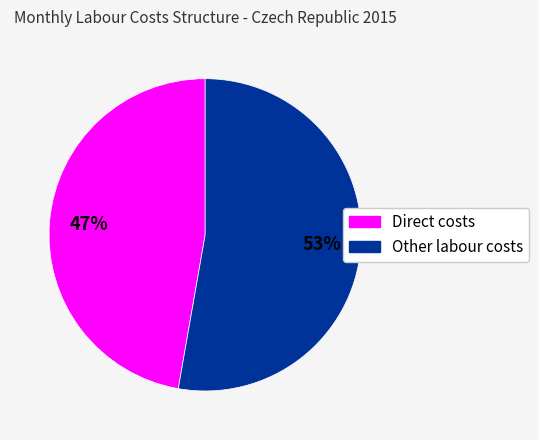

What is the ratio of the value at Direct costs to the value at Other labour costs?

0.9